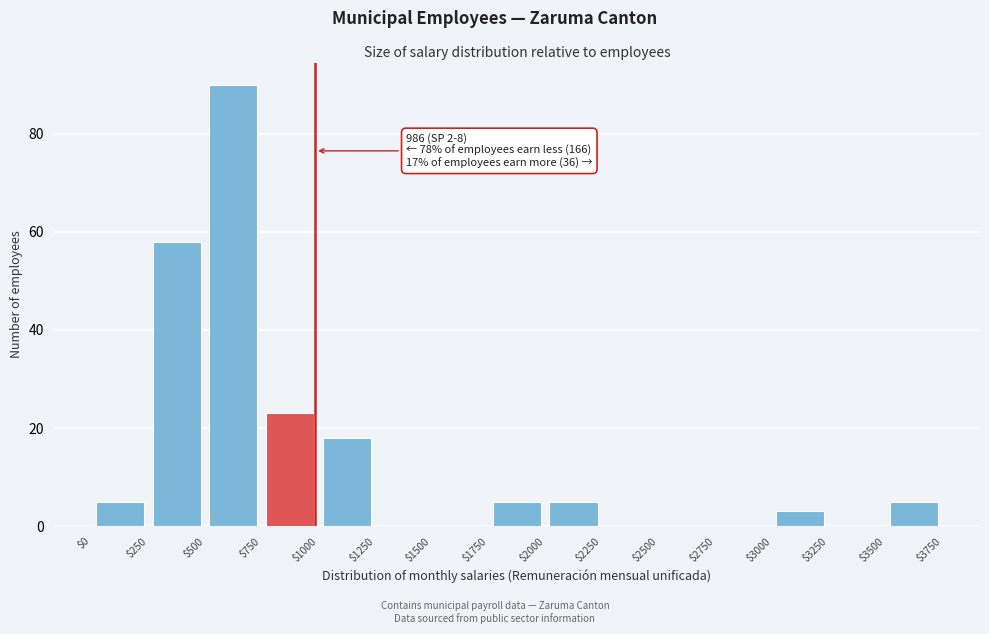

Which range on the x-axis has the tallest bar?

$500 to $750